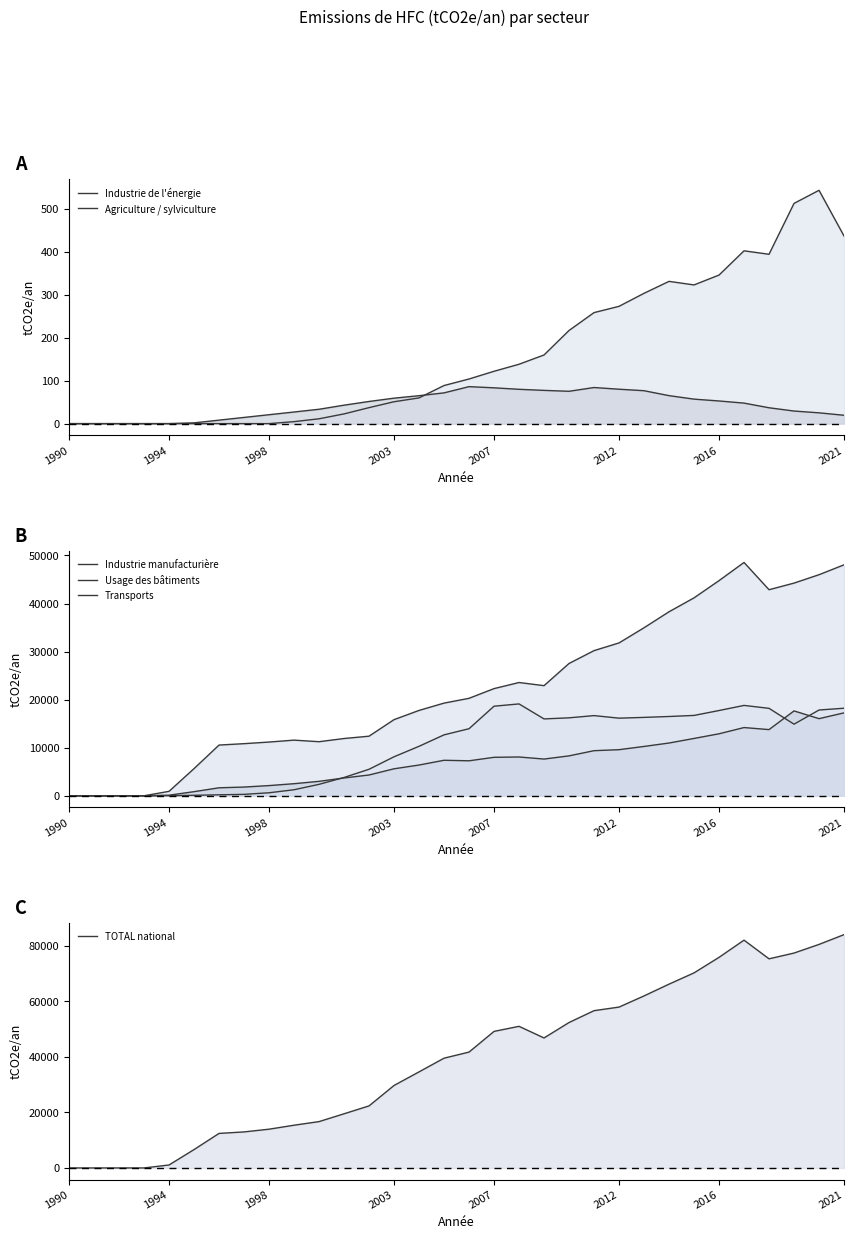

What is the average value of the Industrie de l'énergie series?

42.8